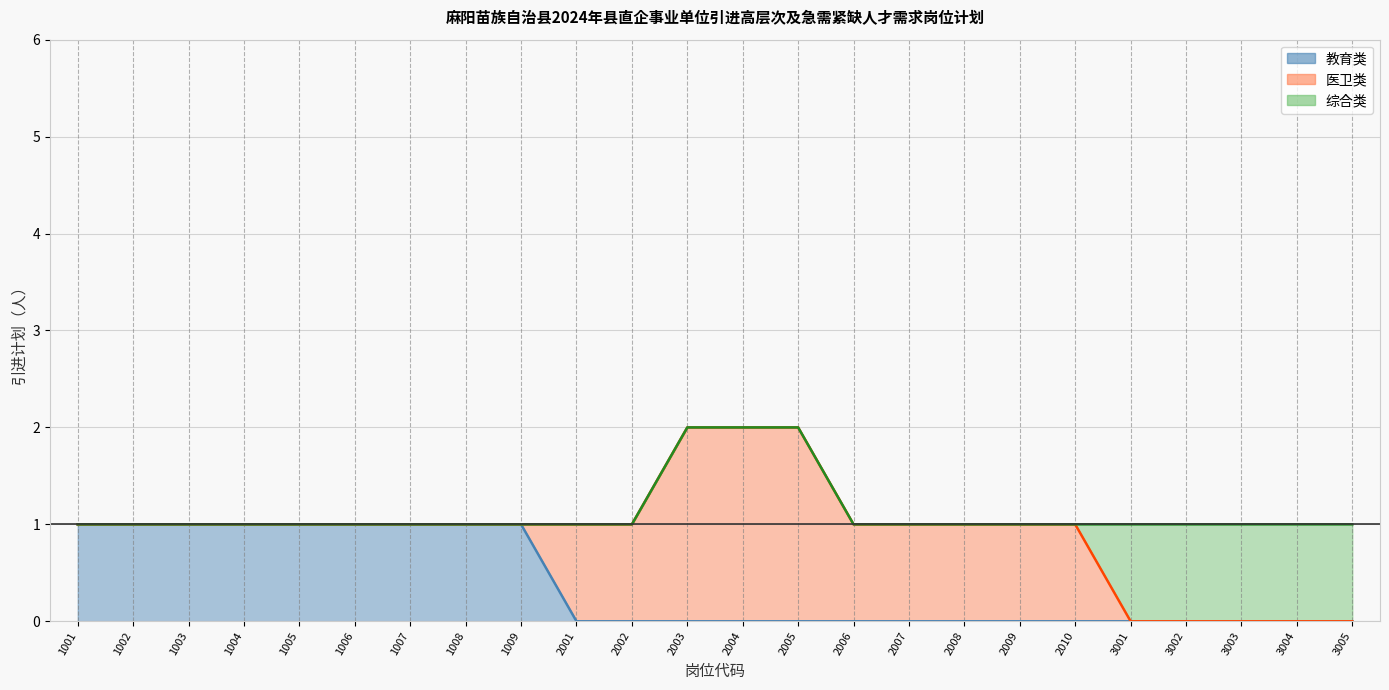

What is the total value across all series at 2010?

1